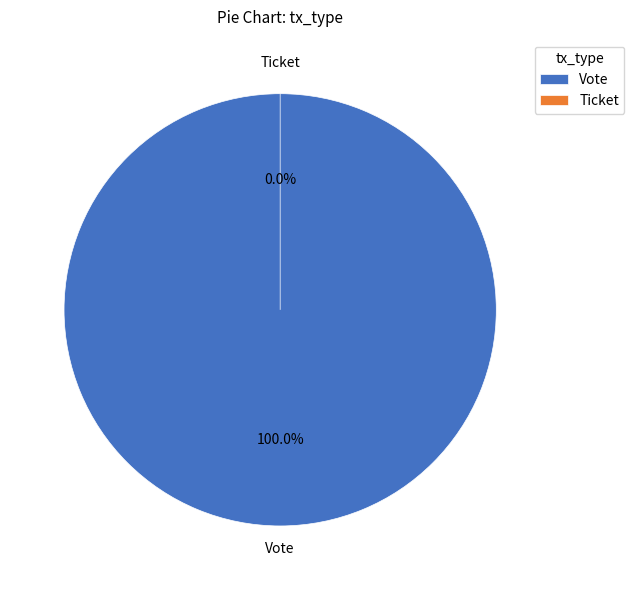

Rank the categories by value from highest to lowest.

Vote, Ticket